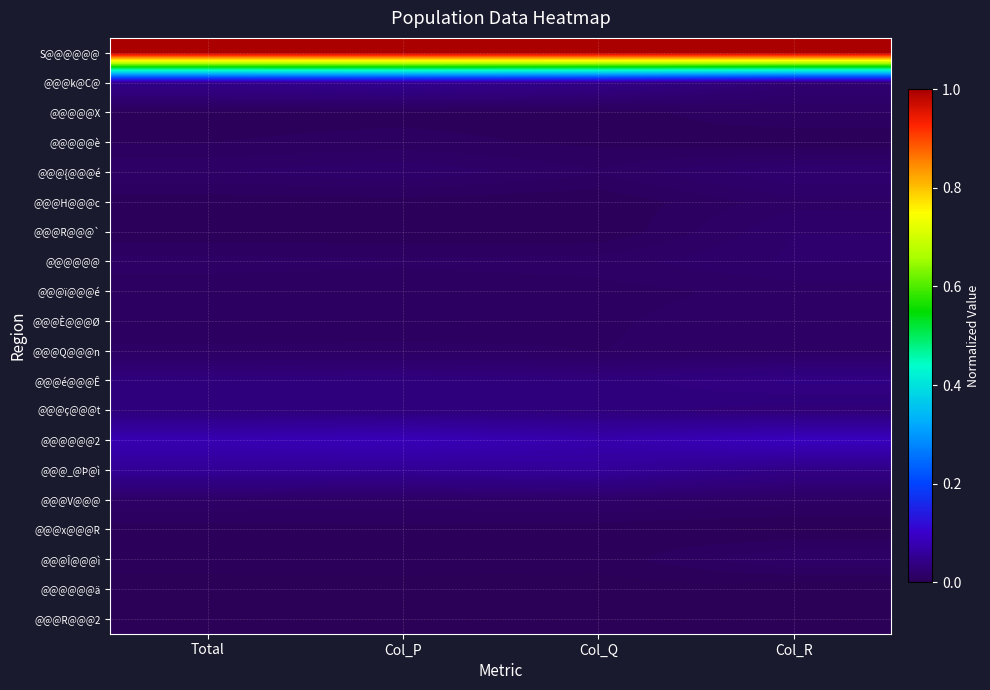

Reading left to right, extract all data points from this chart.

S@@@@@@: Total=1.0	Col_P=1.0	Col_Q=1.0	Col_R=1.0
@@@k@C@: Total=0.0	Col_P=0.1	Col_Q=0.0	Col_R=0.0
@@@@@X: Total=0.0	Col_P=0.0	Col_Q=0.0	Col_R=0.0
@@@@@è: Total=0.0	Col_P=0.0	Col_Q=0.0	Col_R=0.0
@@@{@@@é: Total=0.0	Col_P=0.0	Col_Q=0.0	Col_R=0.0
@@@H@@@c: Total=0.0	Col_P=0.0	Col_Q=0.0	Col_R=0.0
@@@R@@@`: Total=0.0	Col_P=0.0	Col_Q=0.0	Col_R=0.0
@@@@@@: Total=0.0	Col_P=0.0	Col_Q=0.0	Col_R=0.0
@@@ï@@@é: Total=0.0	Col_P=0.0	Col_Q=0.0	Col_R=0.0
@@@È@@@Ø: Total=0.0	Col_P=0.0	Col_Q=0.0	Col_R=0.0
@@@Q@@@n: Total=0.0	Col_P=0.0	Col_Q=0.0	Col_R=0.0
@@@é@@@Ê: Total=0.0	Col_P=0.0	Col_Q=0.0	Col_R=0.0
@@@ç@@@t: Total=0.0	Col_P=0.0	Col_Q=0.0	Col_R=0.0
@@@@@@2: Total=0.1	Col_P=0.1	Col_Q=0.1	Col_R=0.1
@@@_@Þ@ì: Total=0.1	Col_P=0.1	Col_Q=0.1	Col_R=0.0
@@@V@@@: Total=0.0	Col_P=0.0	Col_Q=0.0	Col_R=0.0
@@@x@@@R: Total=0.0	Col_P=0.0	Col_Q=0.0	Col_R=0.0
@@@Î@@@ì: Total=0.0	Col_P=0.0	Col_Q=0.0	Col_R=0.0
@@@@@@ä: Total=0.0	Col_P=0.0	Col_Q=0.0	Col_R=0.0
@@@R@@@2: Total=0.0	Col_P=0.0	Col_Q=0.0	Col_R=0.0